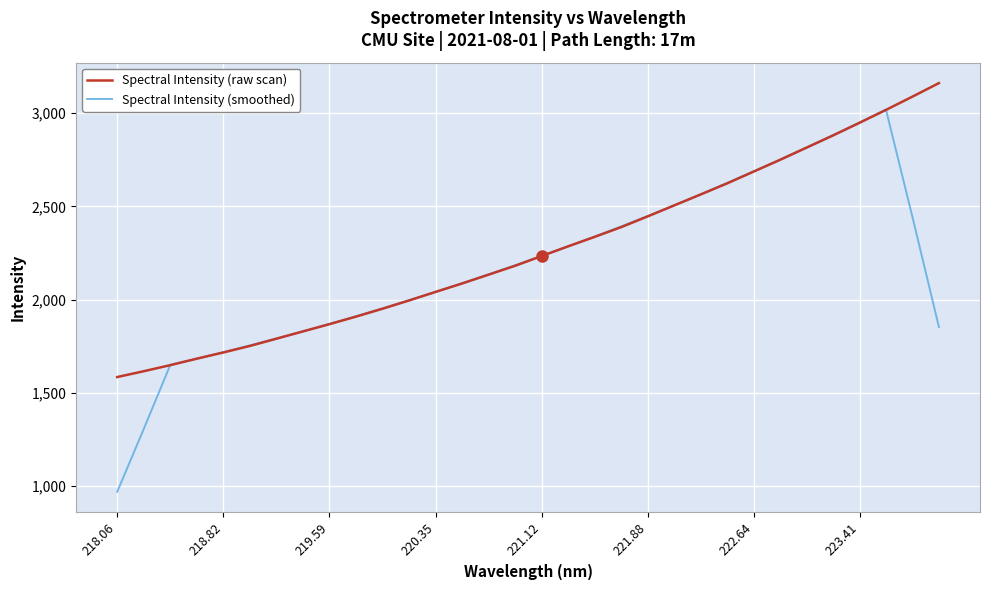

Rank the series by their maximum value, from lowest to highest.

Spectral Intensity (smoothed), Spectral Intensity (raw scan)